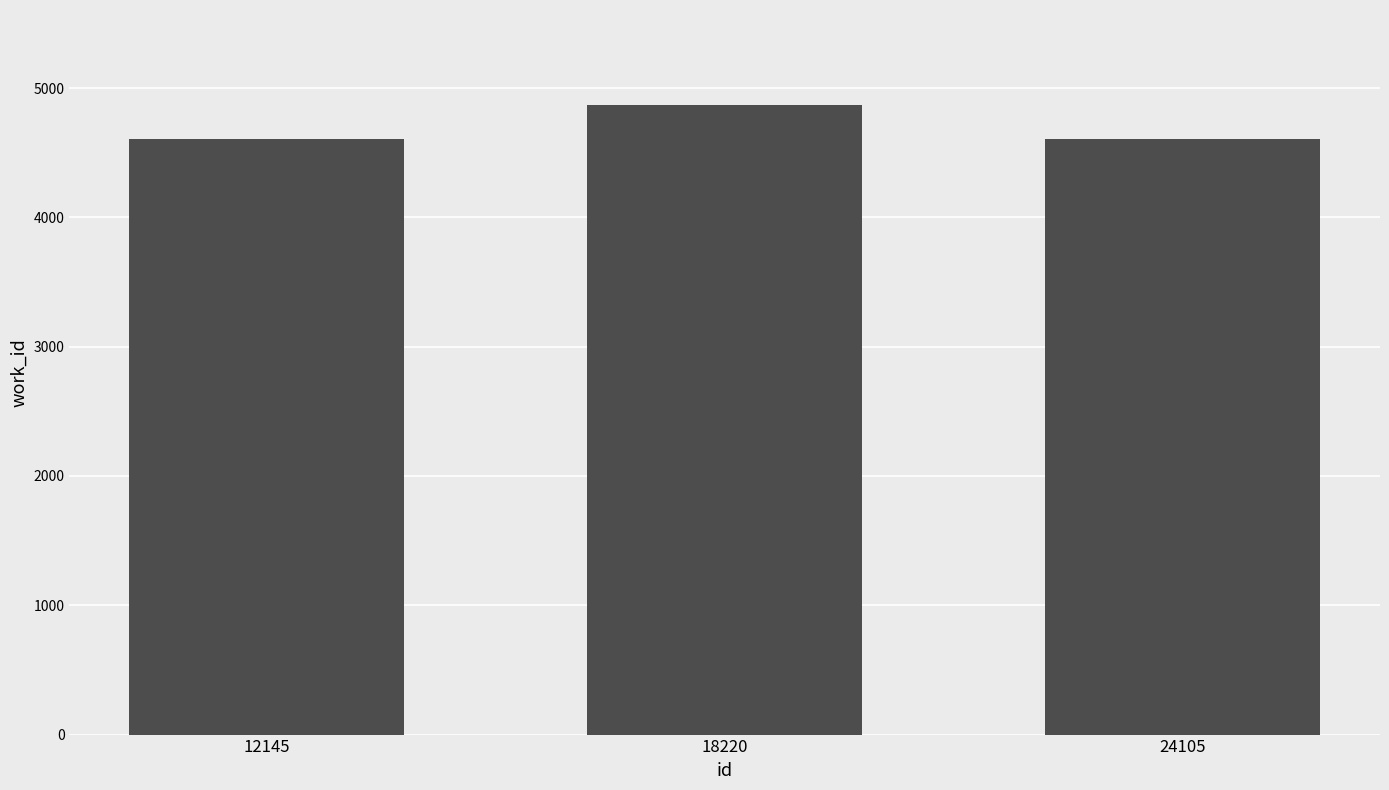

How many data points are above 4610?

1